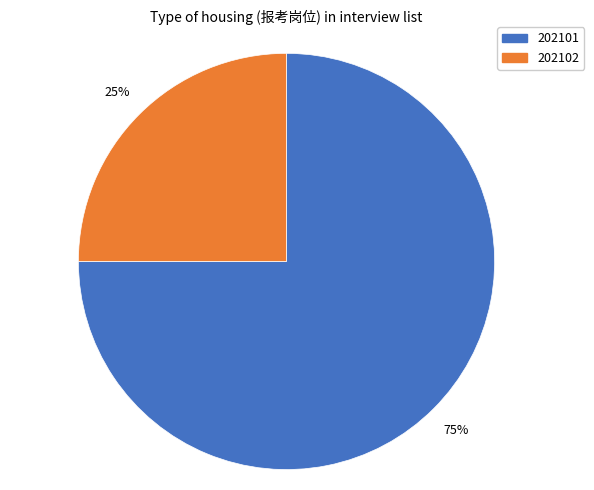

To the nearest percent, what is the difference between the largest and smallest slice percentages?

50%